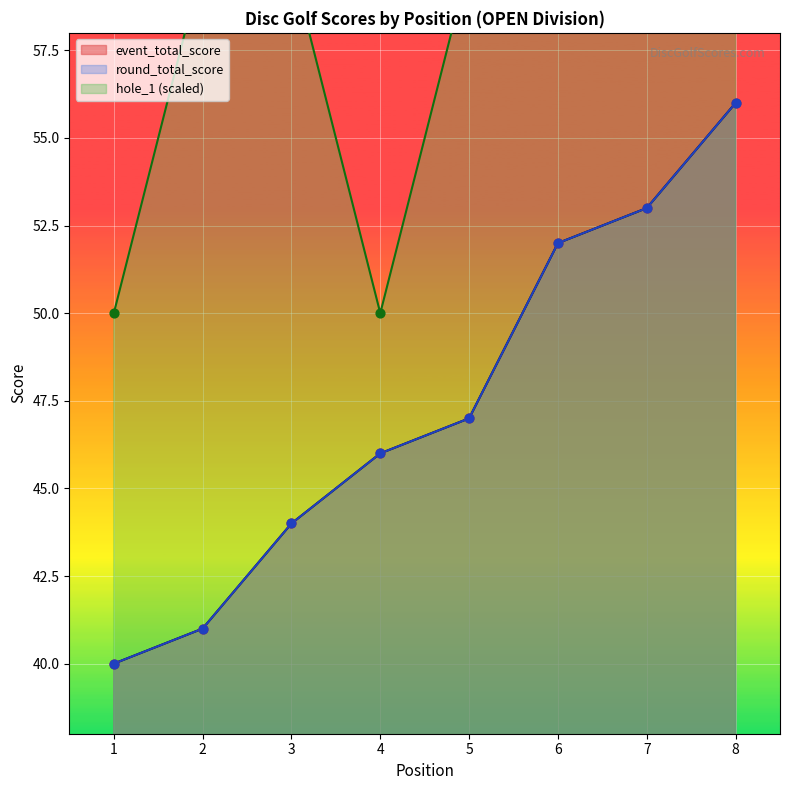

Is the value of event_total_score at 2 greater than the value of round_total_score at 8?

No